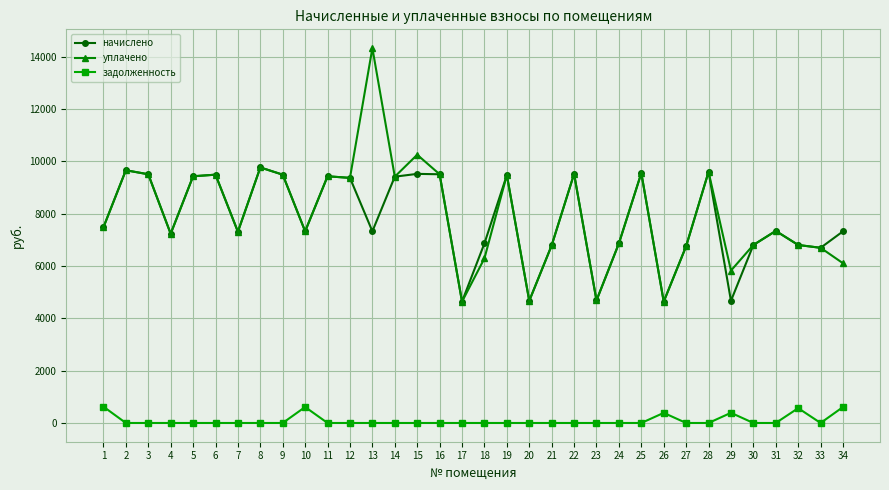

How many values in the начислено series exceed 7342?

17